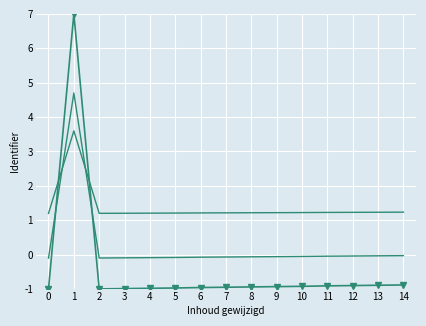

Is it true that Identifier equals -1.5 at 3?

False